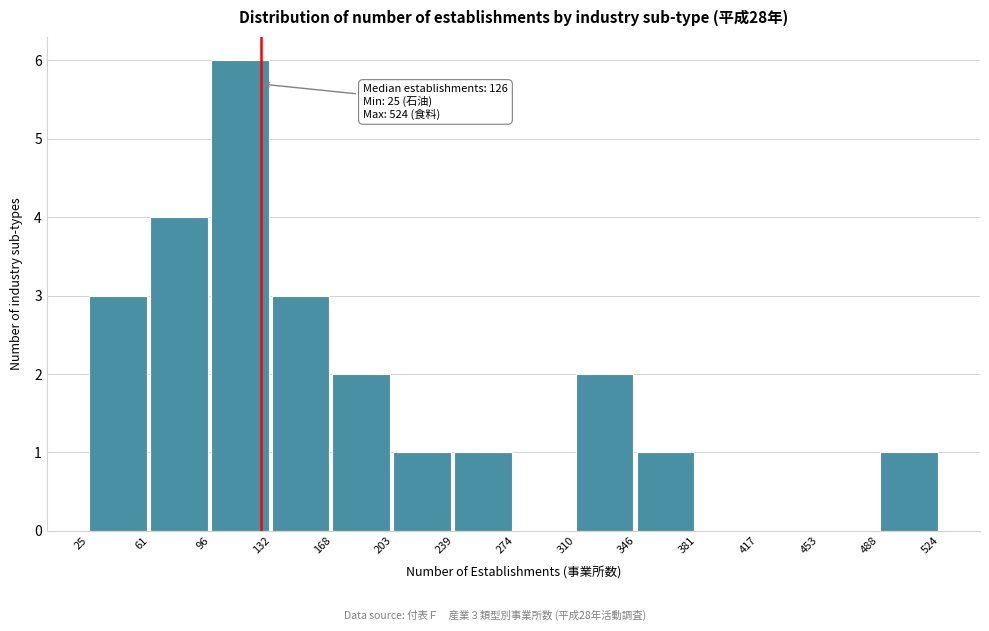

Which range on the x-axis has the tallest bar?

96 to 132